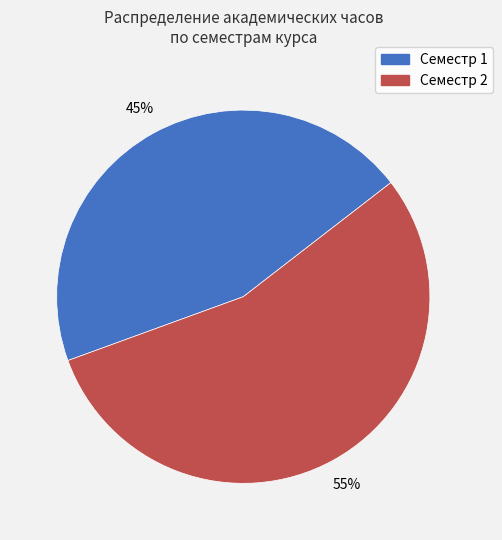

To the nearest percent, what portion does Семестр 2 represent?

55%